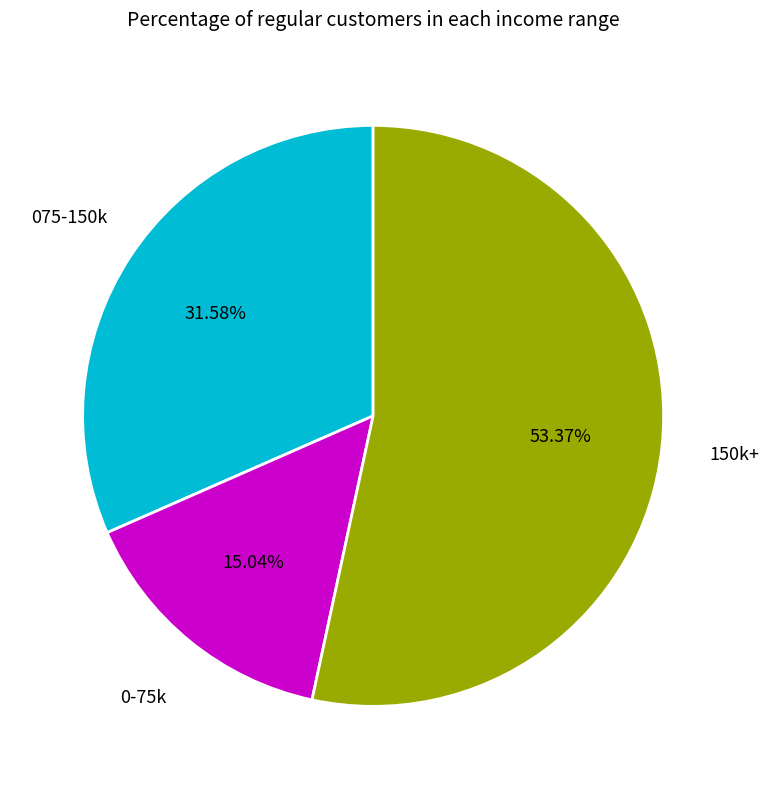

Is there any slice that represents more than half of the pie?

Yes